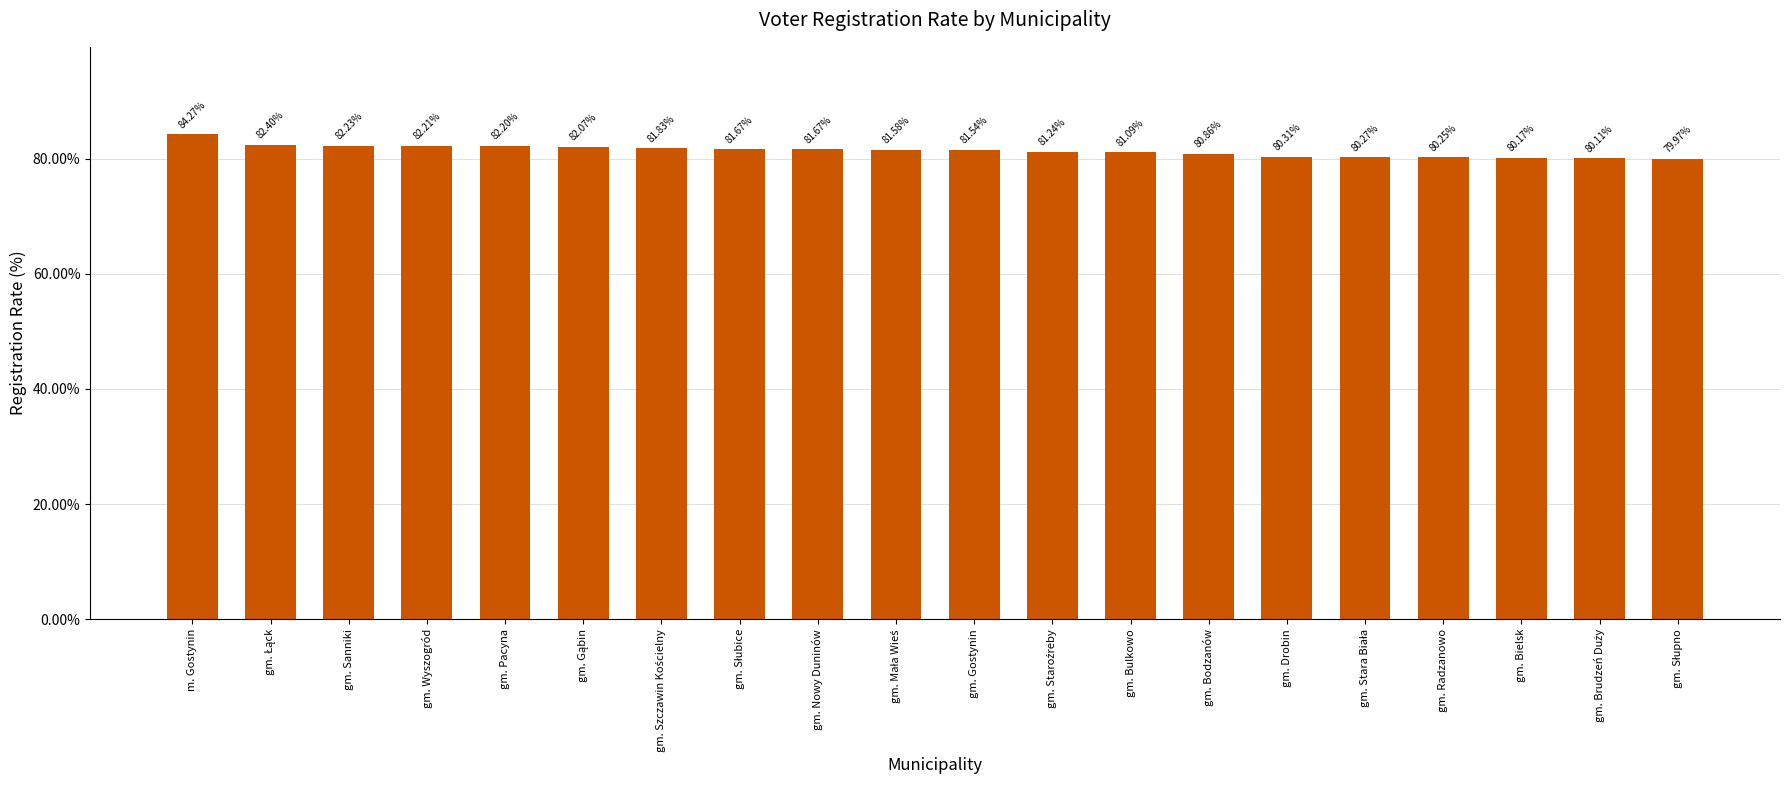

At which label does the data first exceed 81?

m. Gostynin